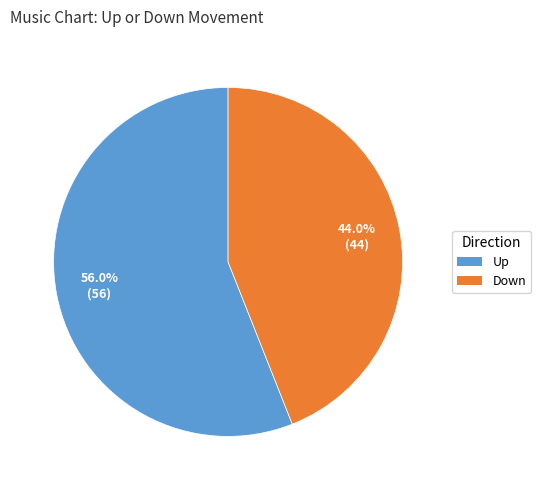

What is the largest slice in the pie chart?

Up